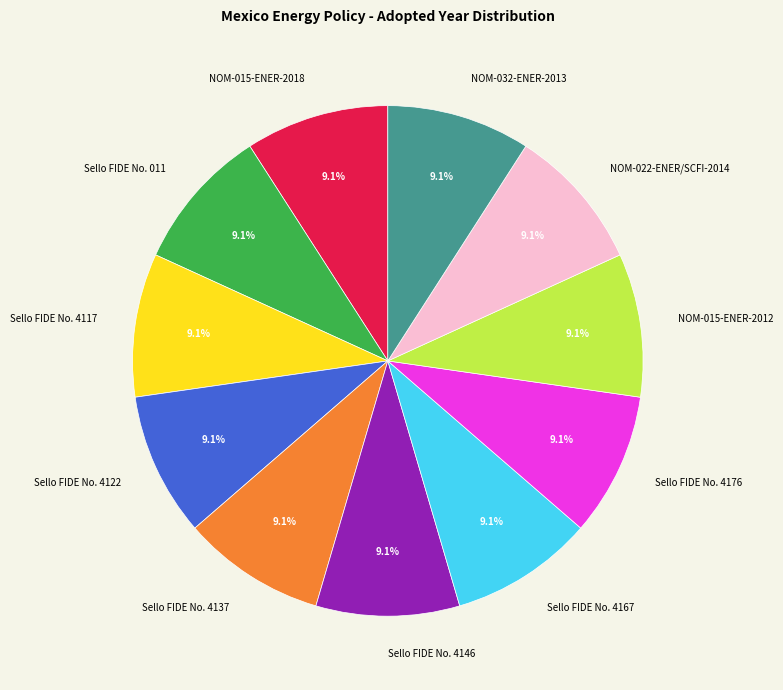

True or false: NOM-032-ENER-2013 accounts for 9% of the total.

True